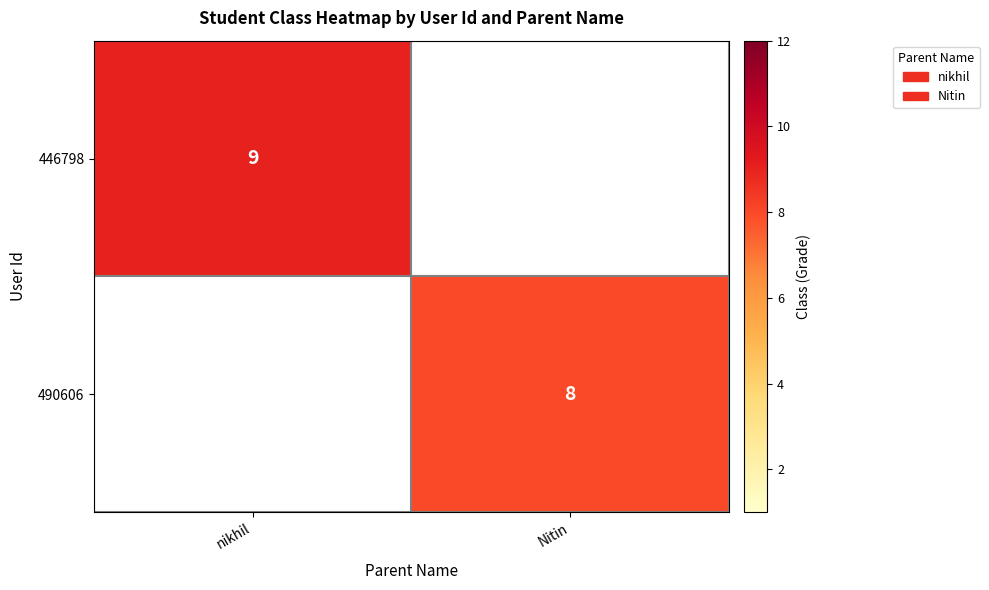

How many categories are shown in the chart?

2